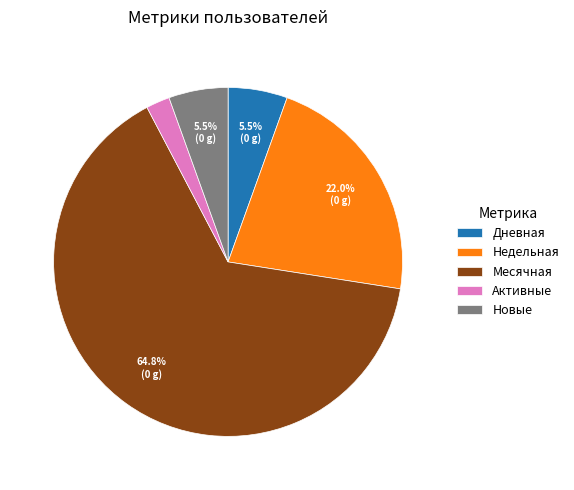

What is the ratio of the value at Месячная to the value at Новые?

11.8